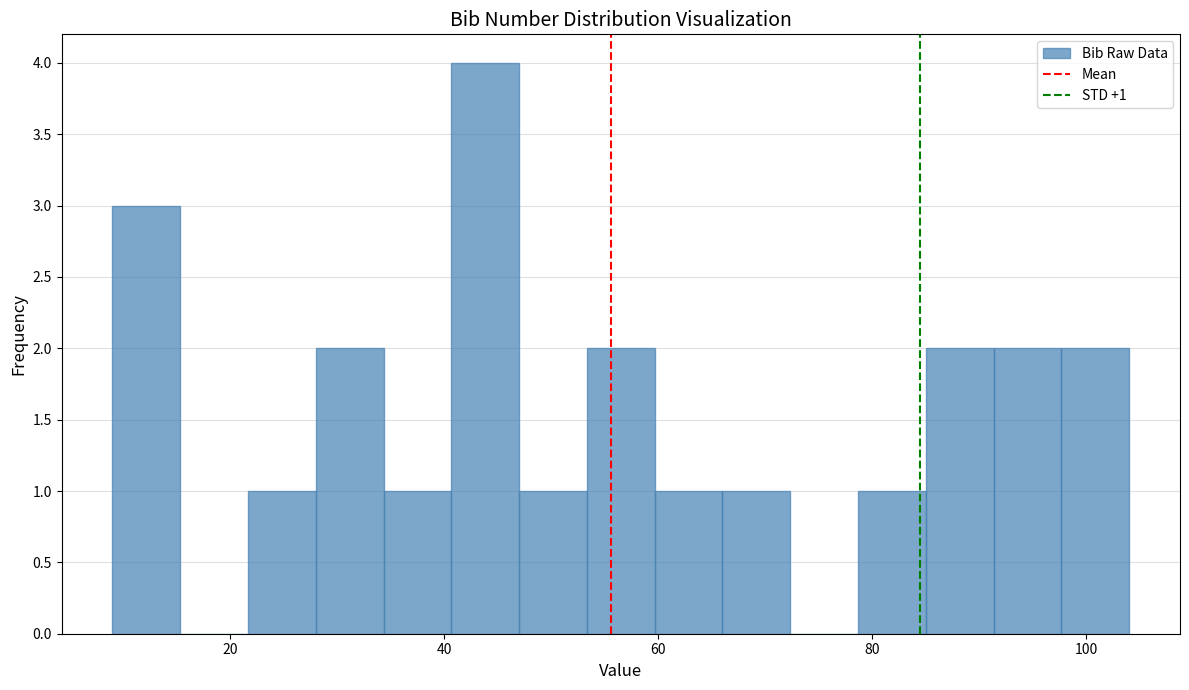

Around what value on the x-axis is the tallest bar? Give the approximate position of its centre, as read against the axis.

44